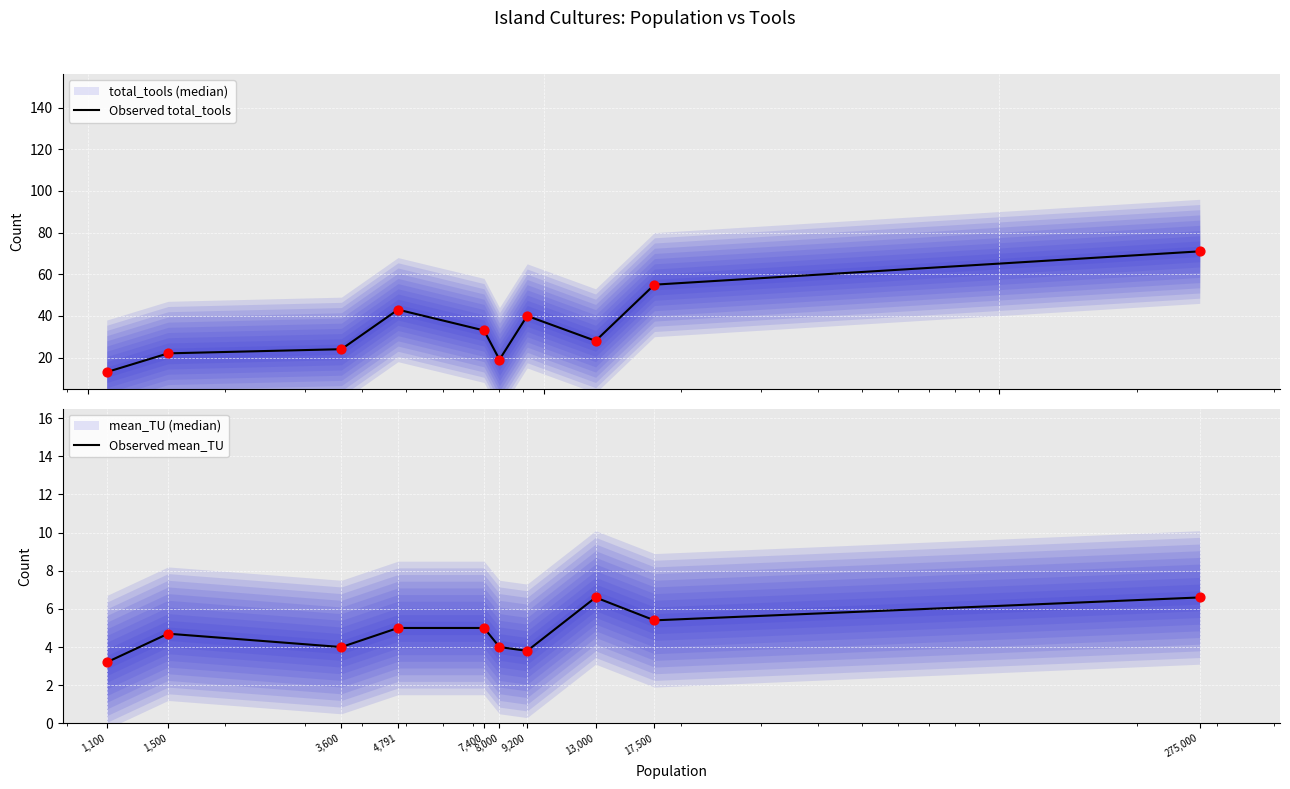

At which category is the sum across all series the highest?

275,000